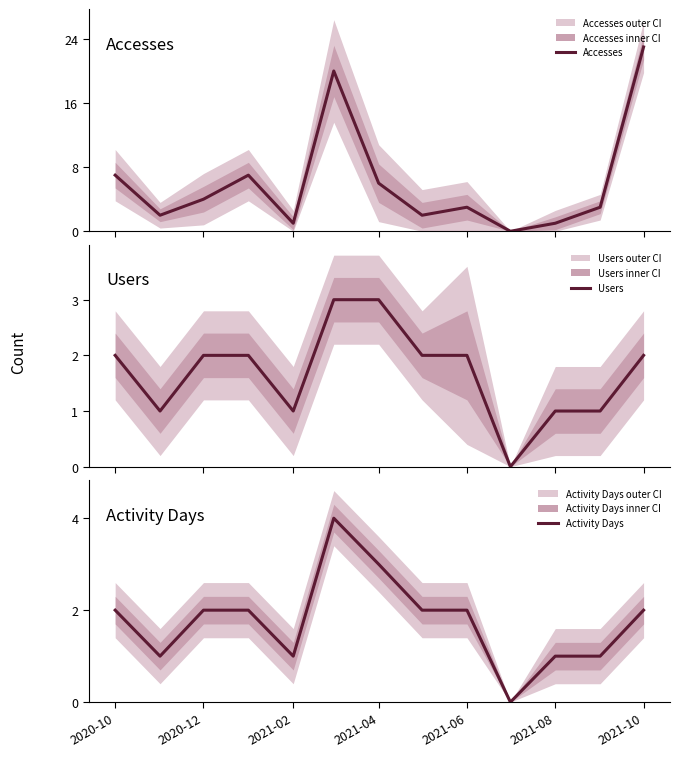

The Activity Days series shows 2 at 2021-08. True or false?

False